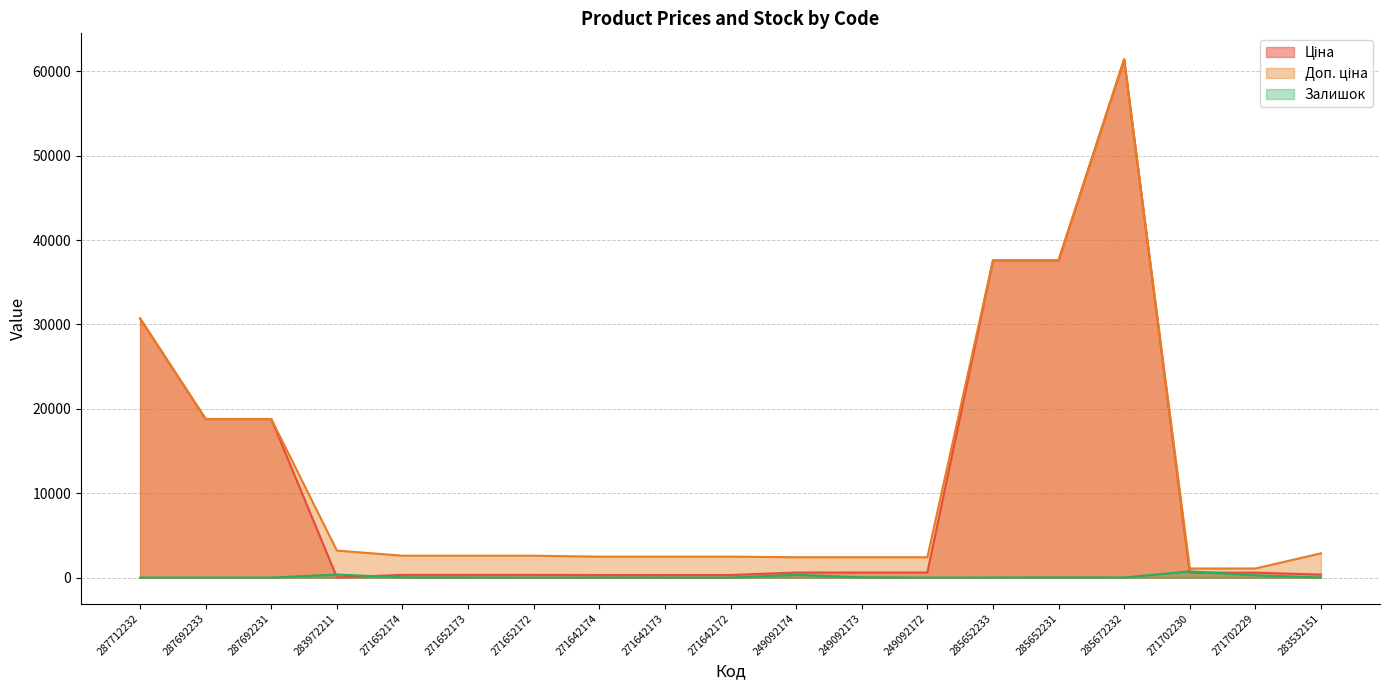

What is the difference between the highest and lowest values at 283972211?

3172.9